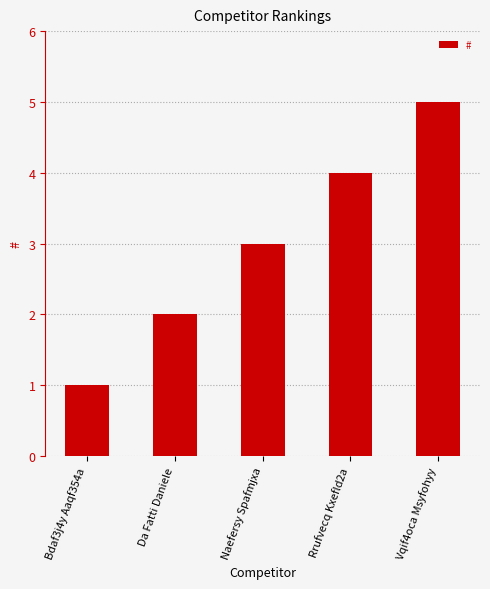

Reading right to left, transcribe all the data shown in this chart.

Vqif4oca Msyfohyy=5	Rrufvecq Kxefld2a=4	Naefersy Spafmjxa=3	Da Fatti Daniele=2	Bdaf3j4y Aaqf354a=1